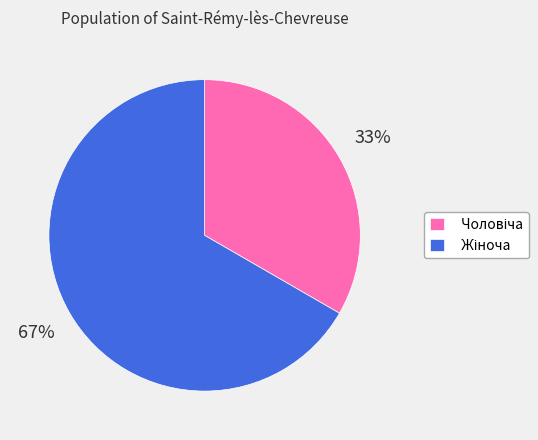

To the nearest percent, what is the average slice percentage?

50%